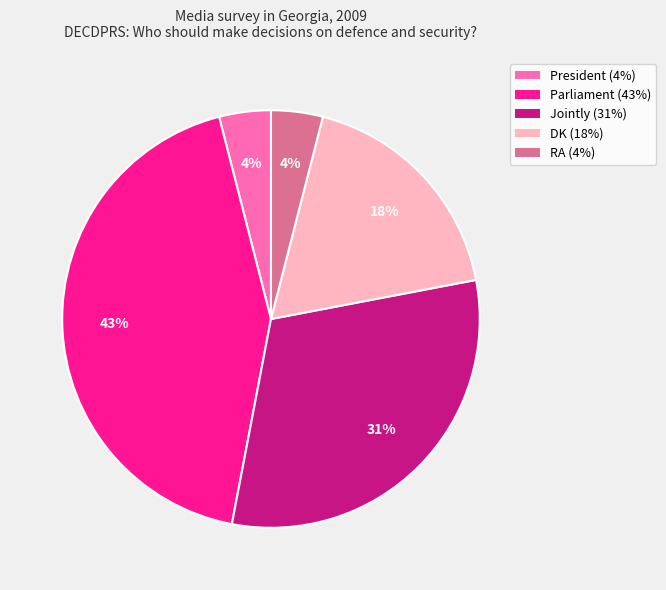

To the nearest percent, what is the difference between the largest and smallest slice percentages?

39%